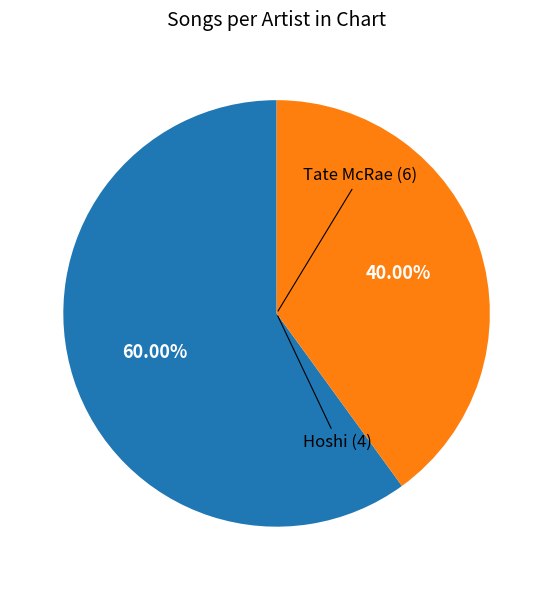

Which slice is the smallest?

Hoshi